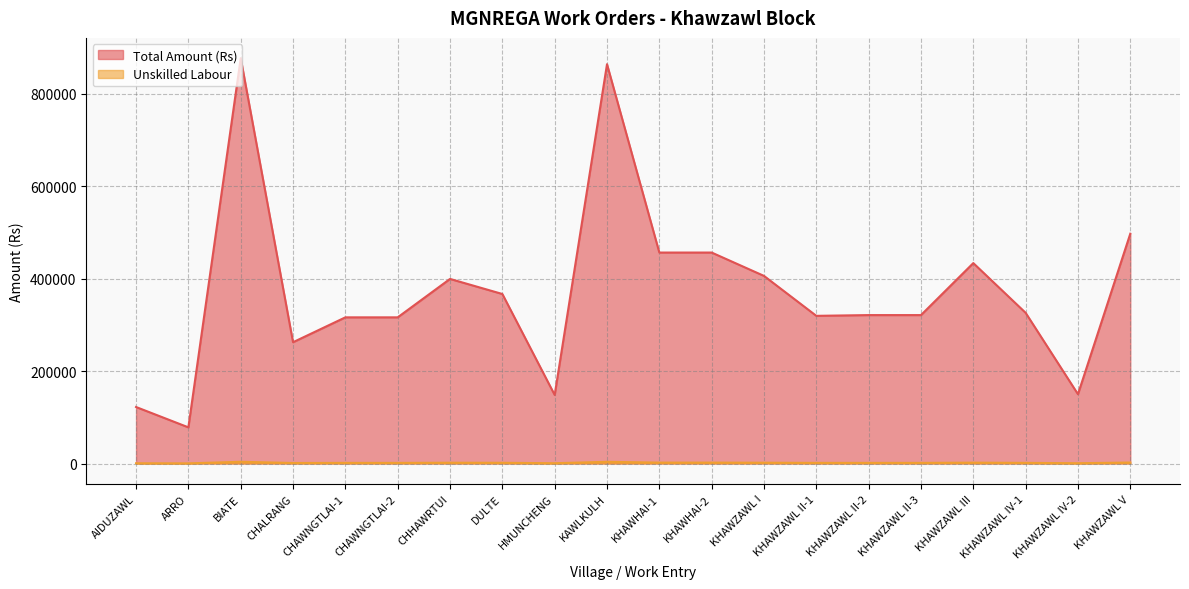

How many values in the Unskilled Labour series exceed 1400?

9